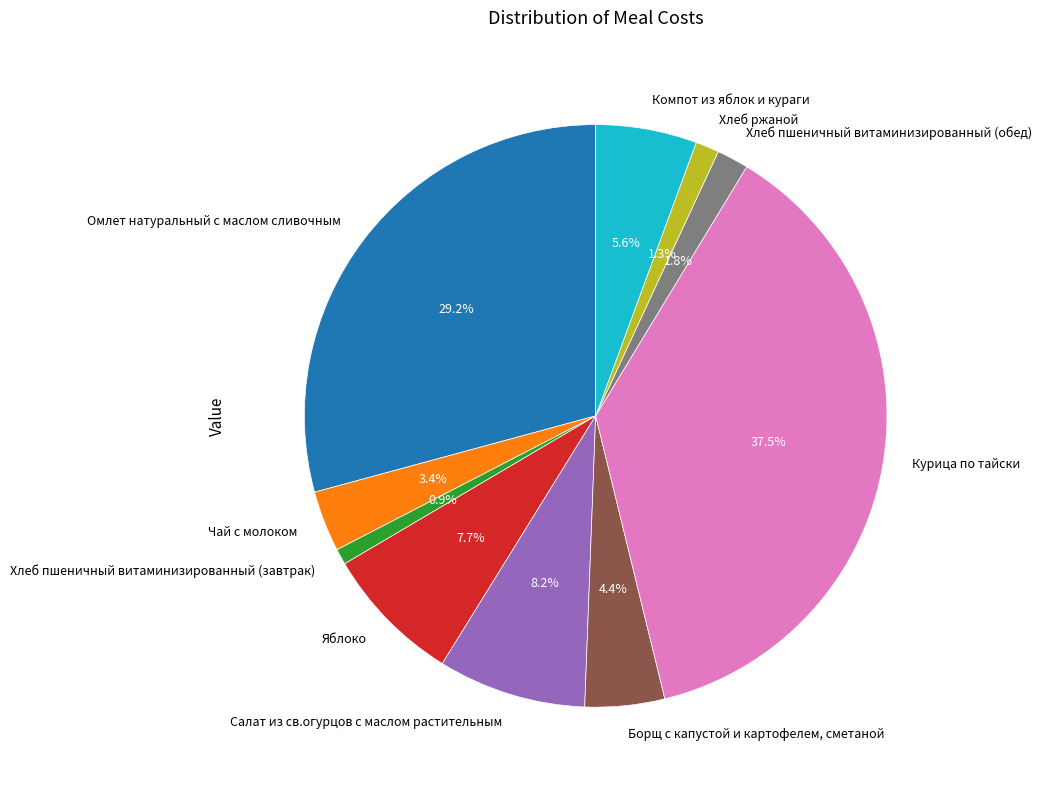

Which slice is the largest?

Курица по тайски